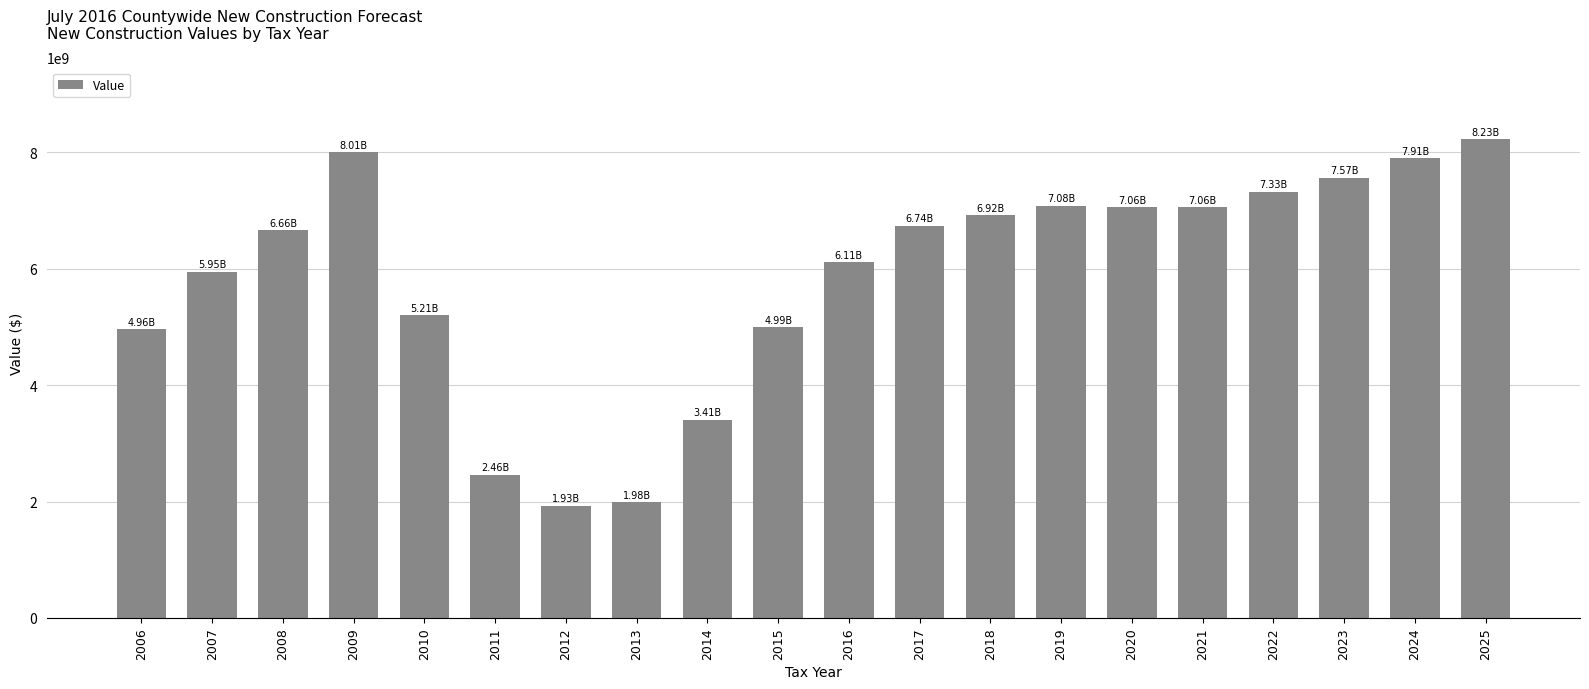

What is the change in value from 2008 to 2025?

+1564567175.2